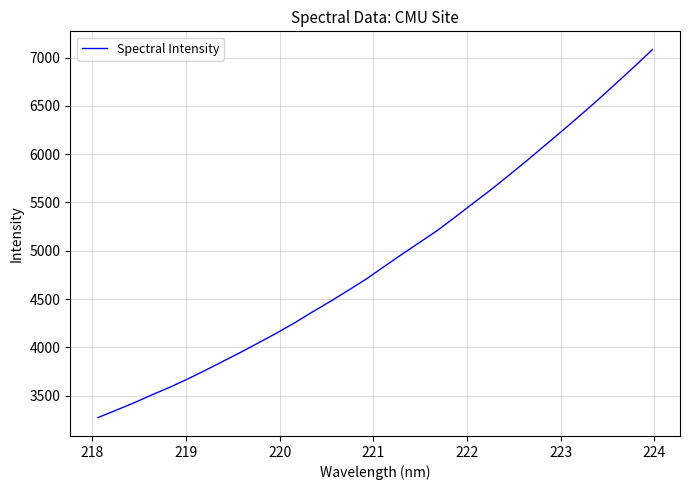

What is the difference between the maximum and minimum values?

3809.0